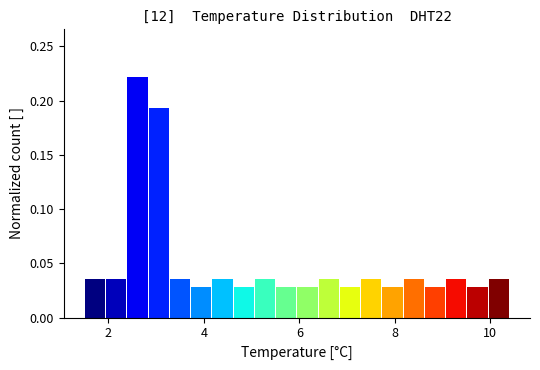

Read against the x-axis, roughly where is the centre of the tallest bar?

2.6